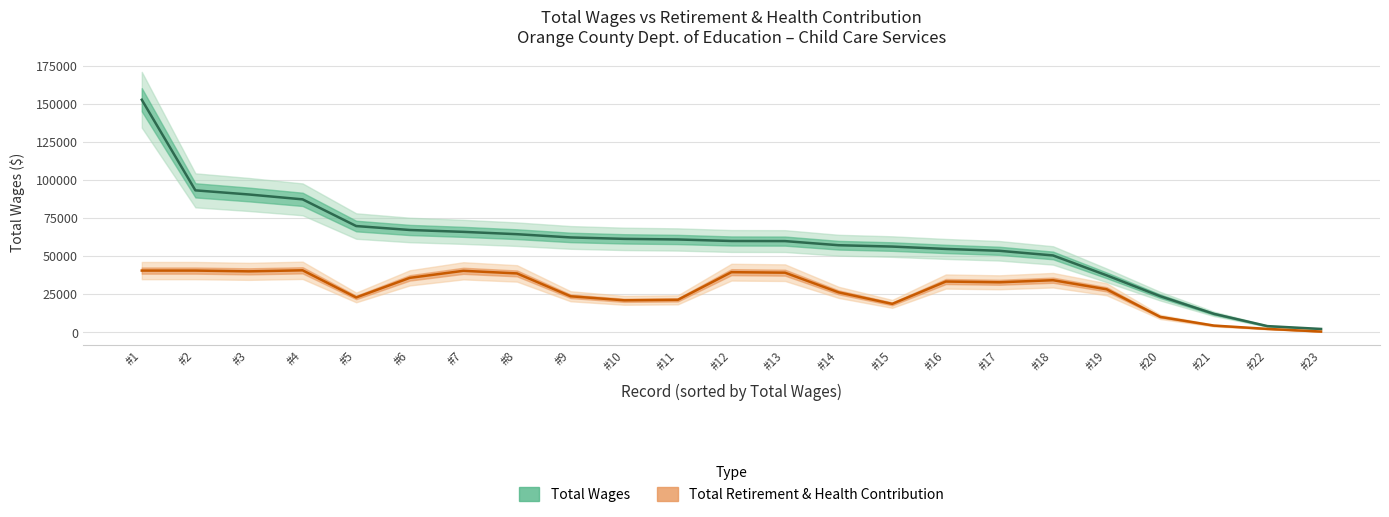

How many categories are shown in the chart?

23